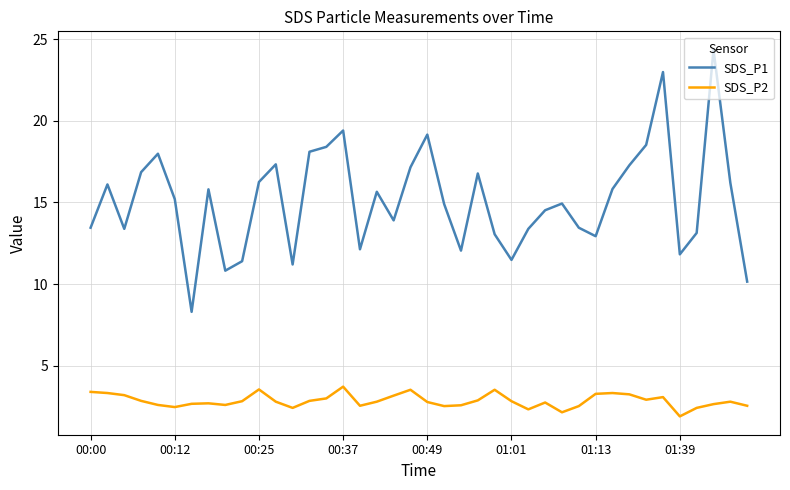

What are all the series names shown in the legend?

SDS_P1, SDS_P2